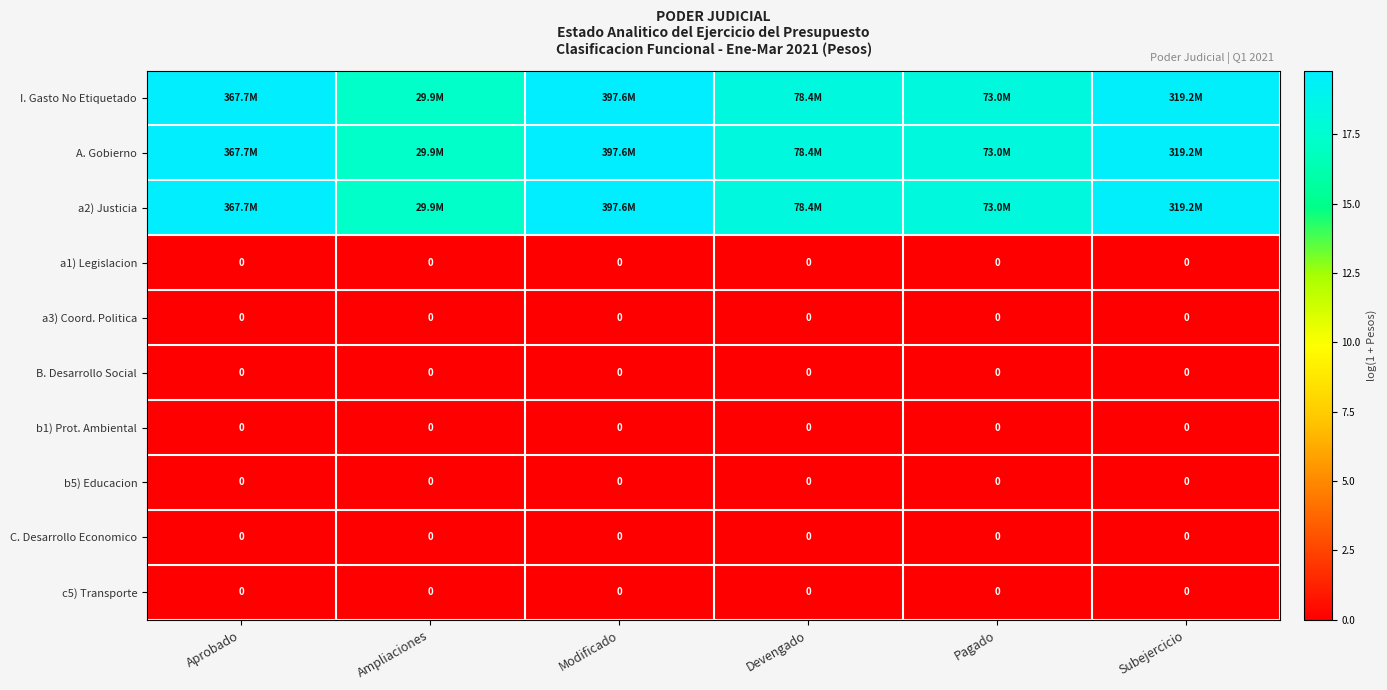

Which has a higher value, Aprobado or Devengado?

Aprobado